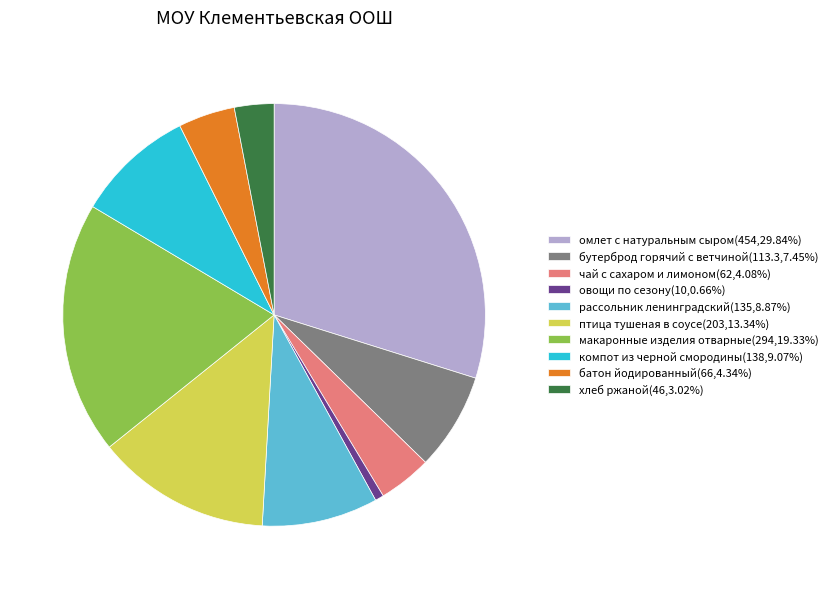

Is рассольник ленинградский(135,8.87%) the majority of the pie?

No